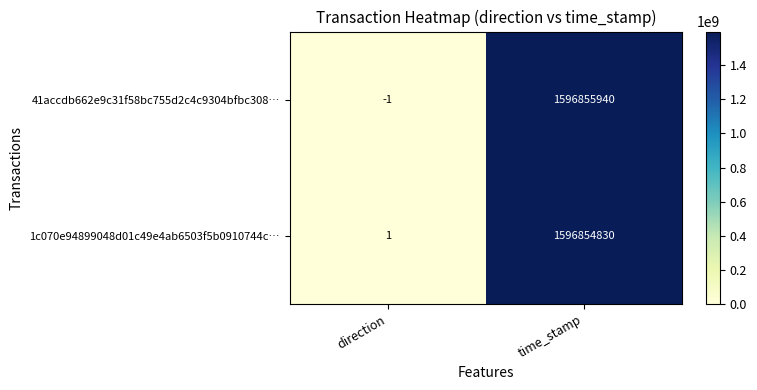

Which series has the largest range (max minus min)?

41accdb662e9c31f58bc755d2c4c9304bfbc308…